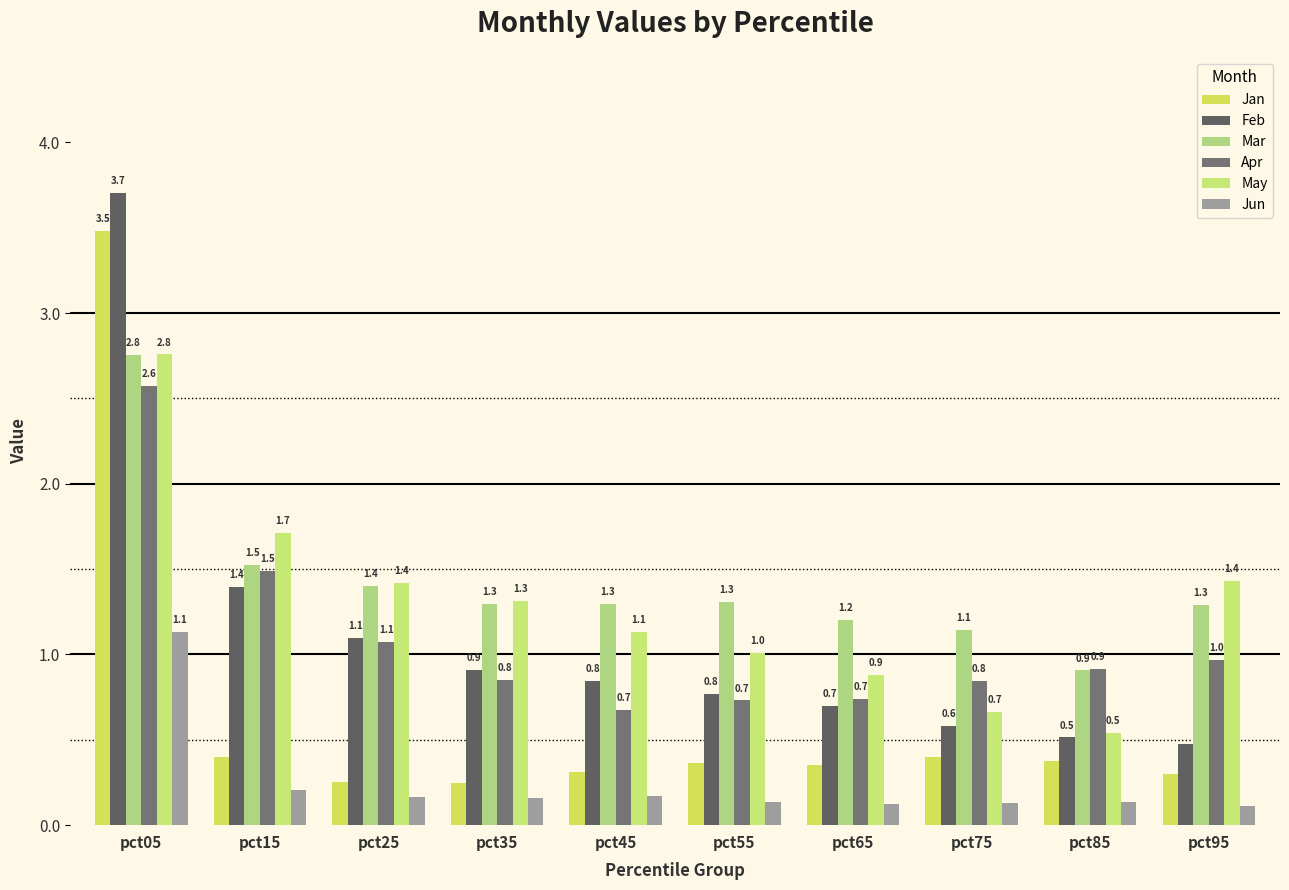

Which has a higher value, pct65 or pct55?

pct55